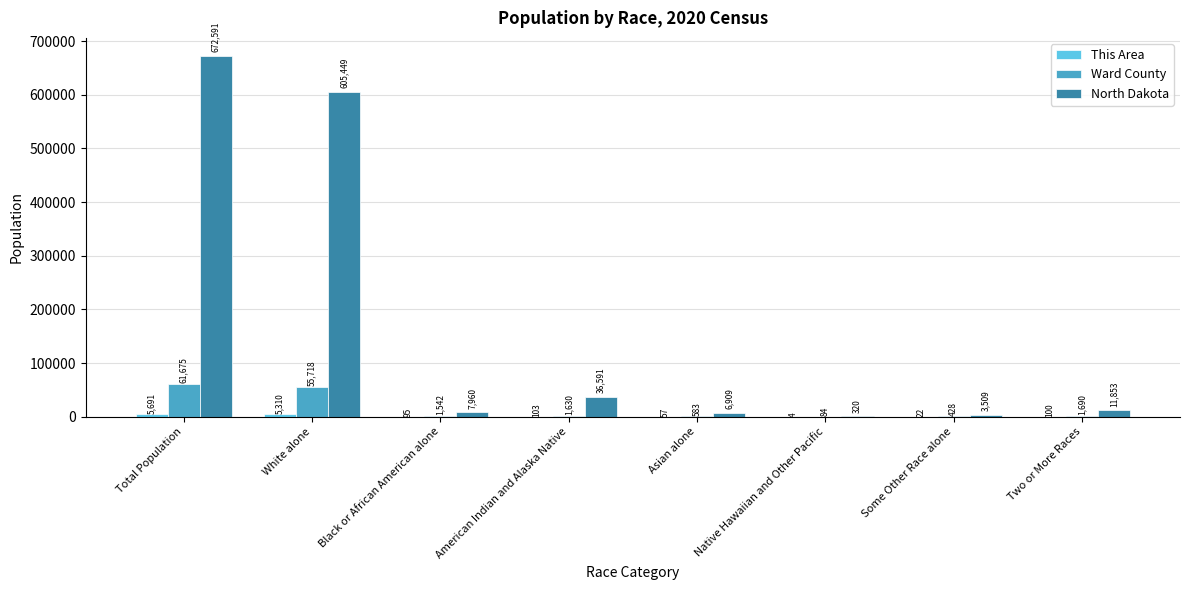

At which label does Ward County first exceed 1630?

Total Population